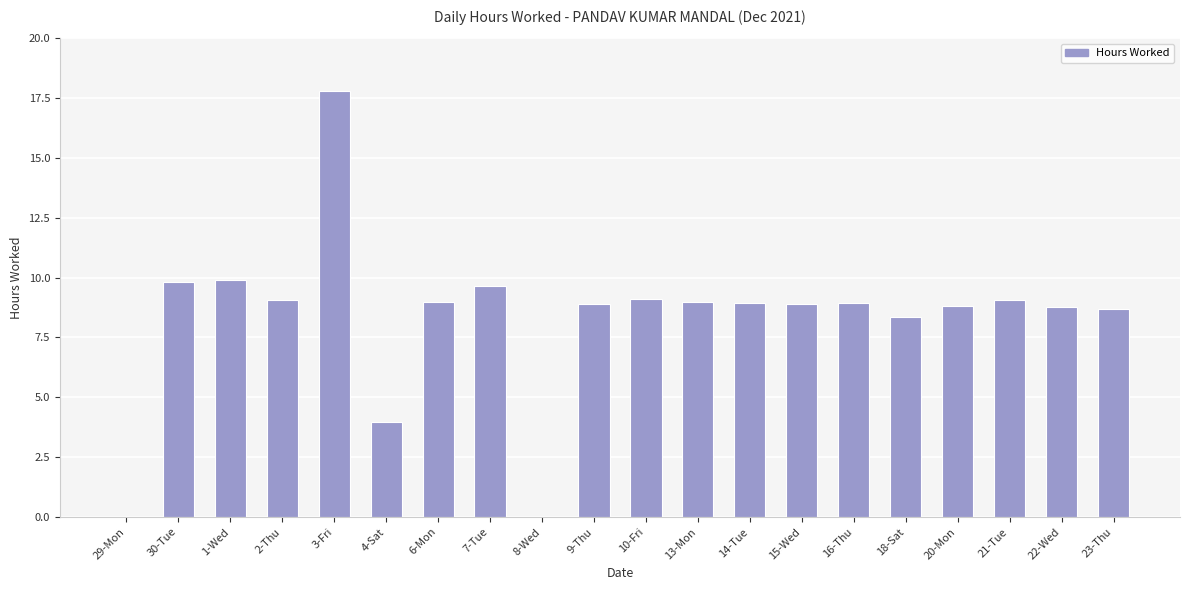

Is it true that the value at 6-Mon is 12.7?

False